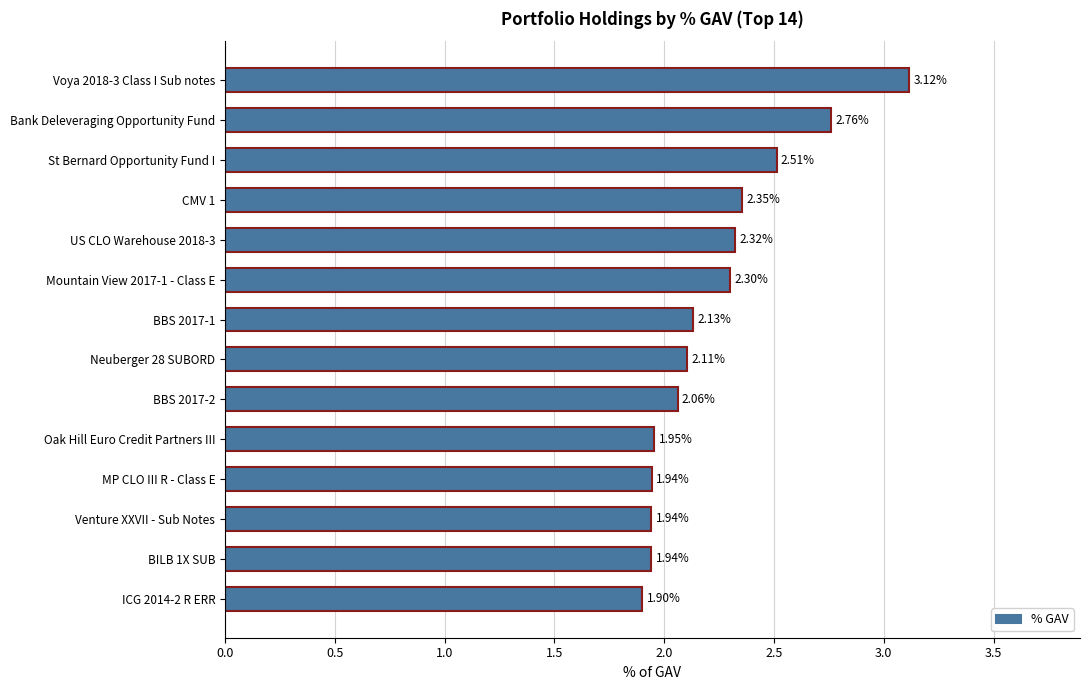

Between CMV 1 and St Bernard Opportunity Fund I, which is larger?

St Bernard Opportunity Fund I